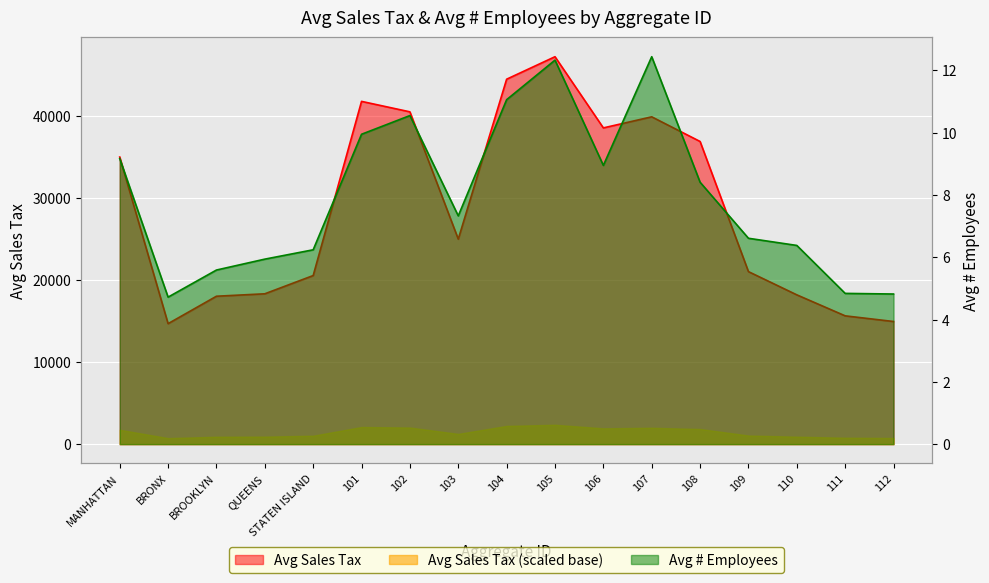

The value of Avg # Employees at 107 is 12.4. True or false?

True